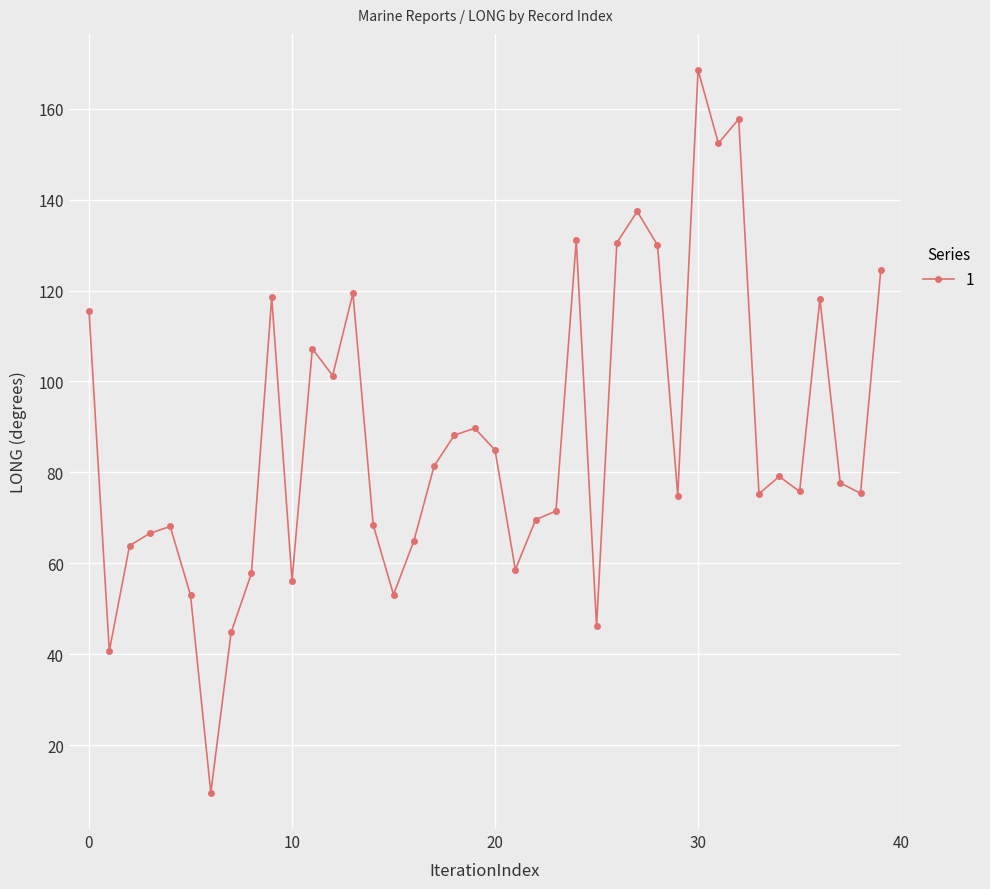

What is the difference between the maximum and minimum values?

159.0